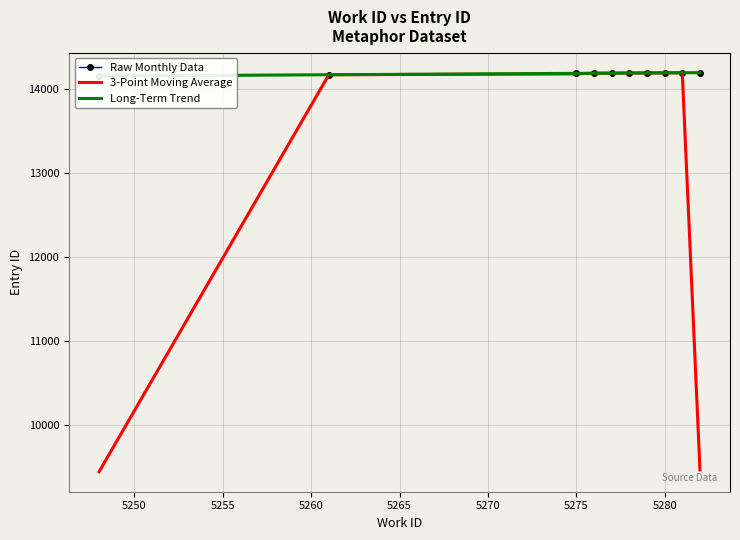

What is the lowest value of the 3-Point Moving Average series?

9444.3